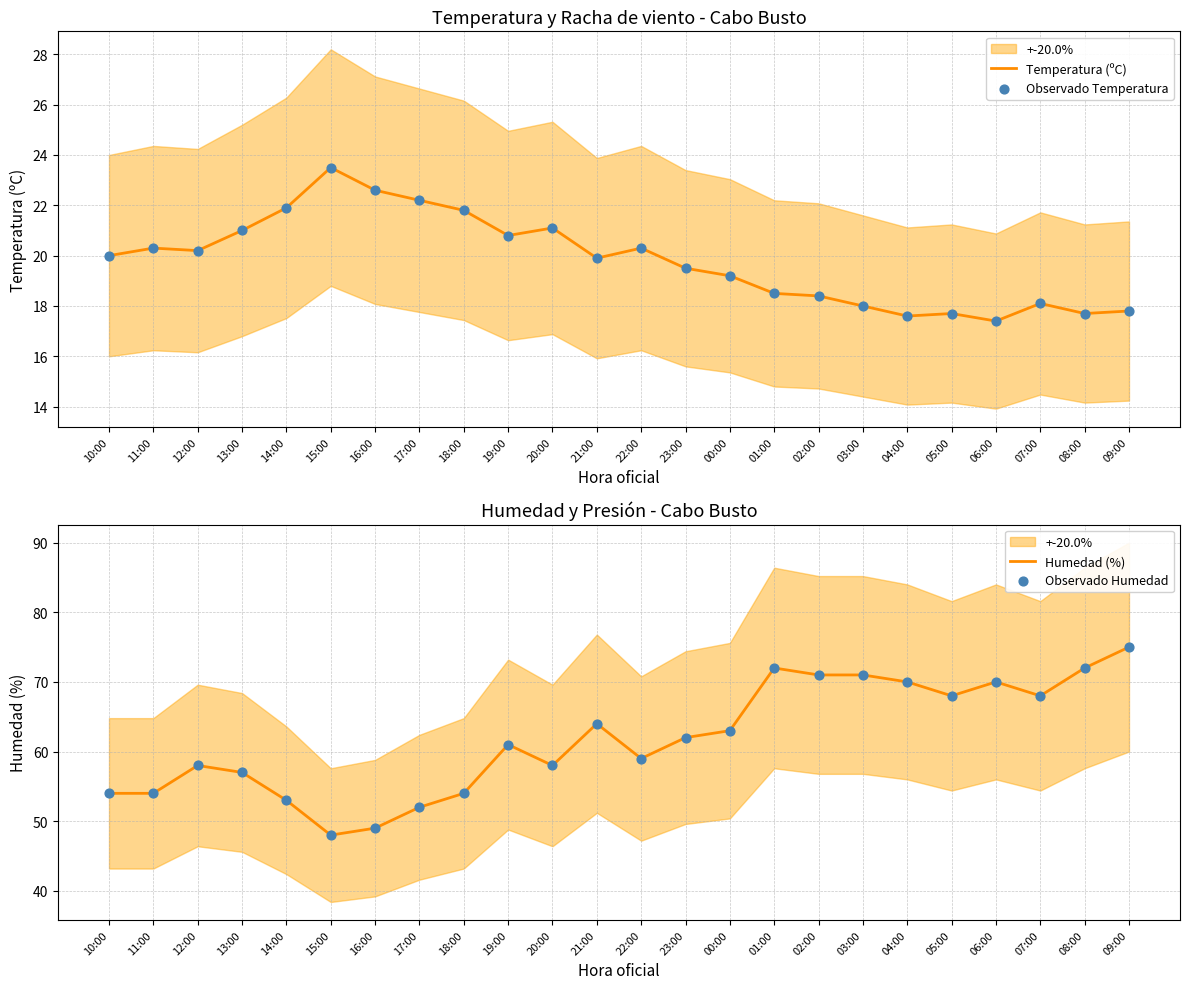

Which series has the widest spread of Y values?

Humedad (%)